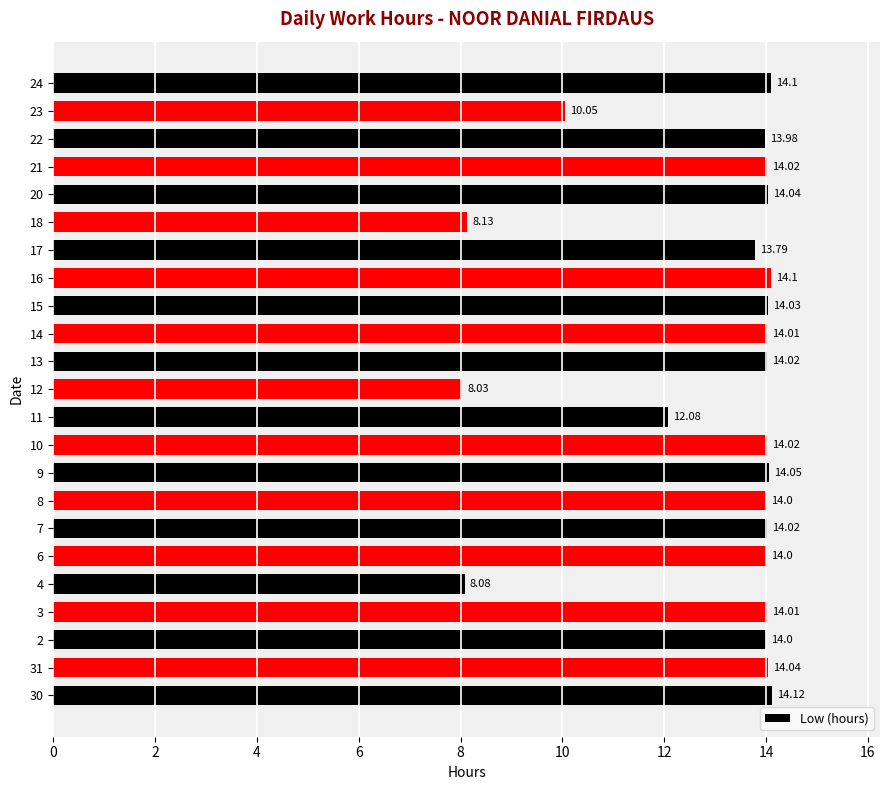

What is the ratio of the value at 3 to the value at 15?

1.0